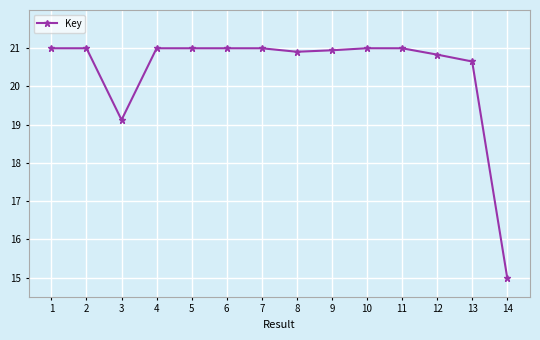

Is it true that the value at 5 is 21.0?

True